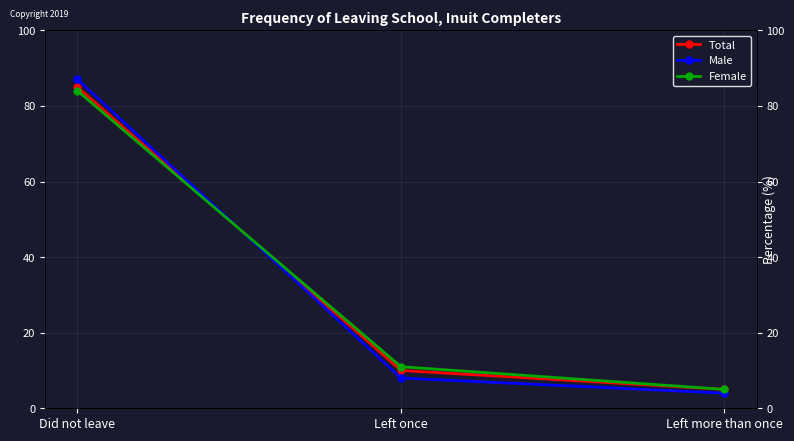

What is the difference between the maximum and minimum values in the Female series?

79